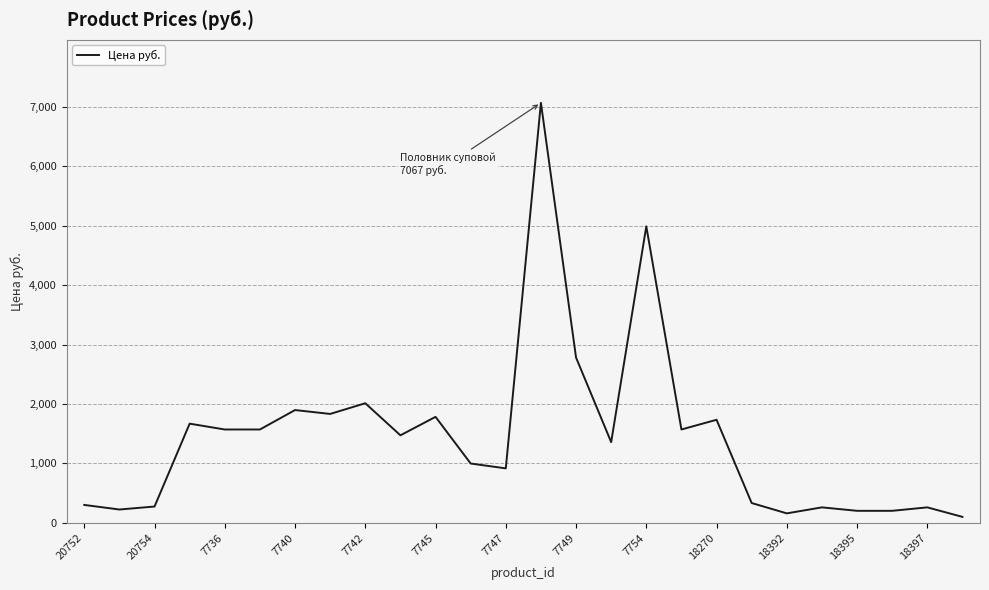

What is the difference between the maximum and minimum values?

6967.0